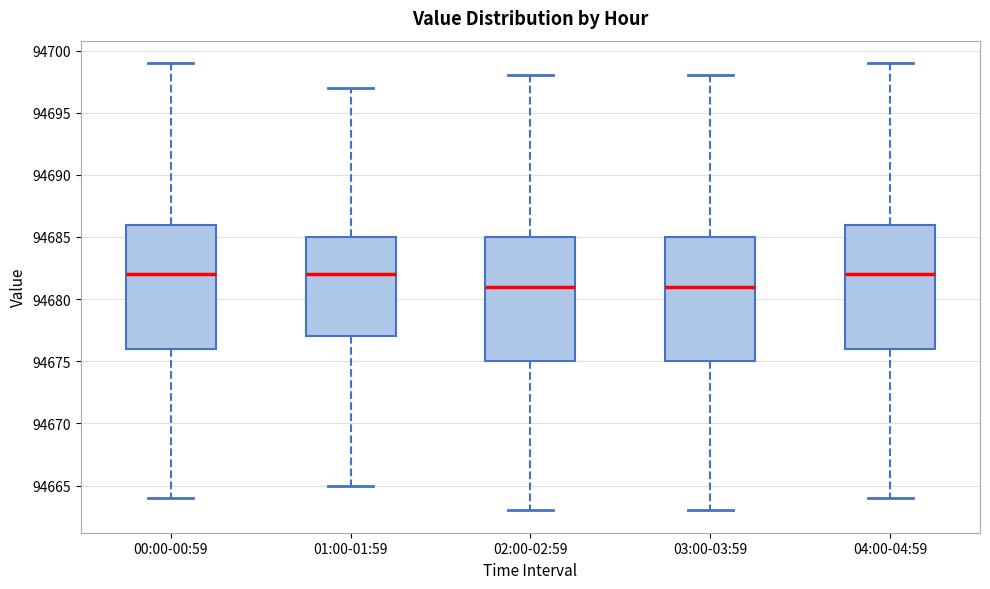

Where does the upper whisker of the box for 00:00-00:59 end on the y-axis? The values are not printed on the chart, so give them approximately, as read against the axis.

94699